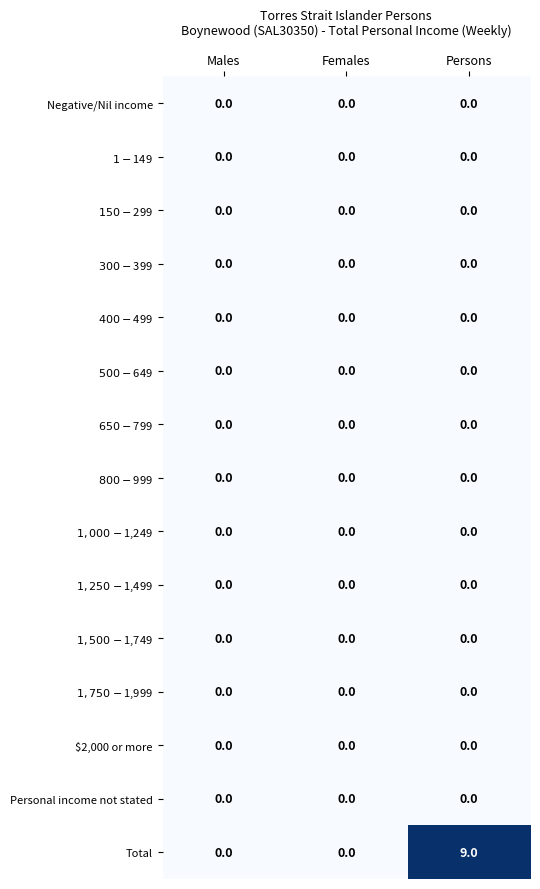

At which category is the sum across all series the highest?

Persons